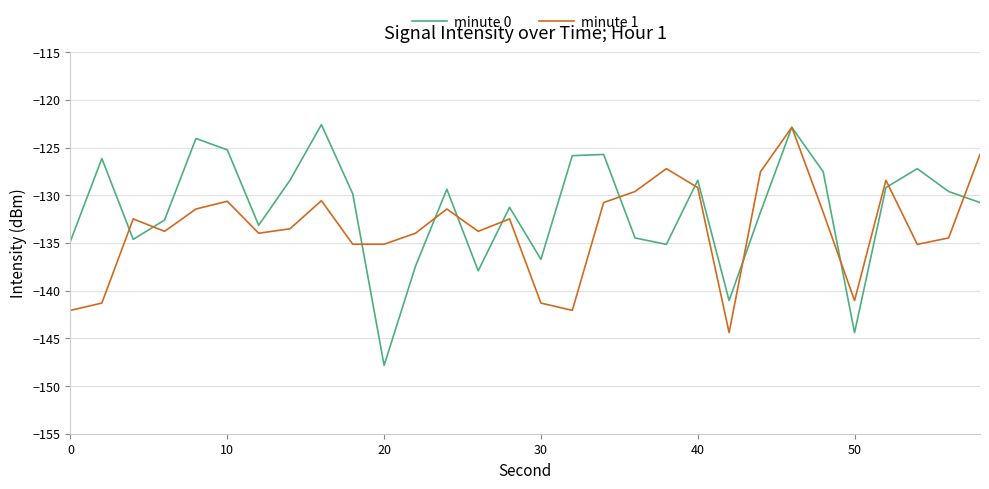

Which series has the widest spread of values?

minute 0